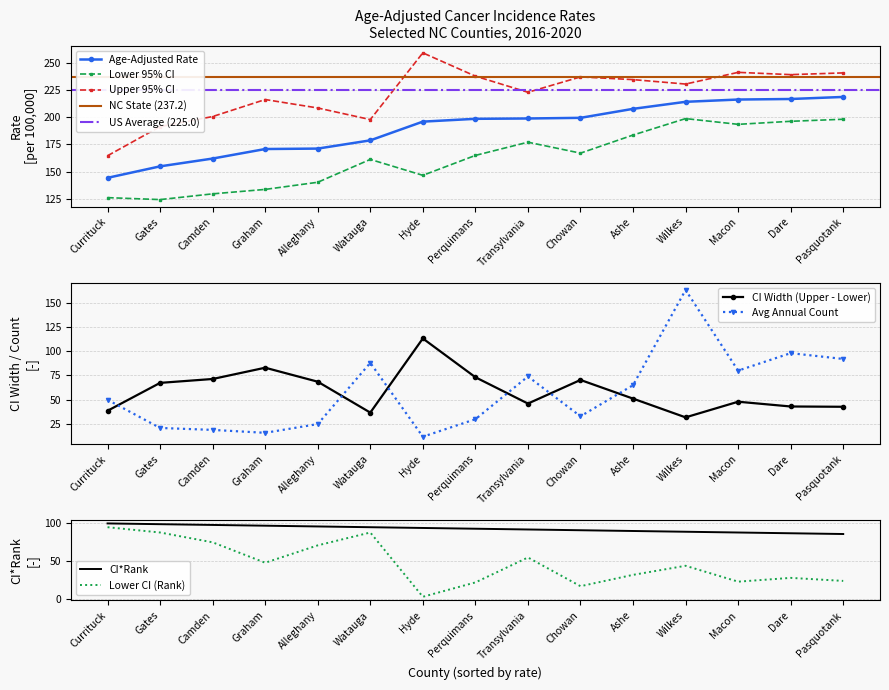

True or false: Age-Adjusted Rate has more than 0 points higher than both neighbors.

False